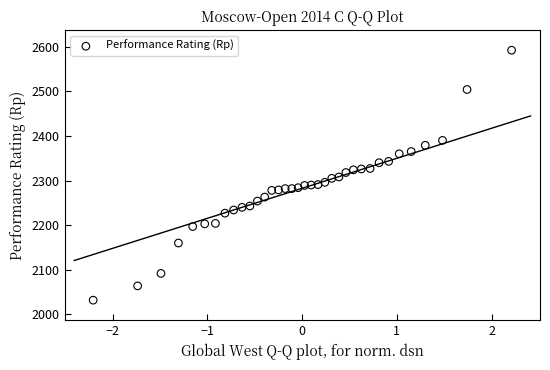

What is the range of Y values (max minus min)?

560